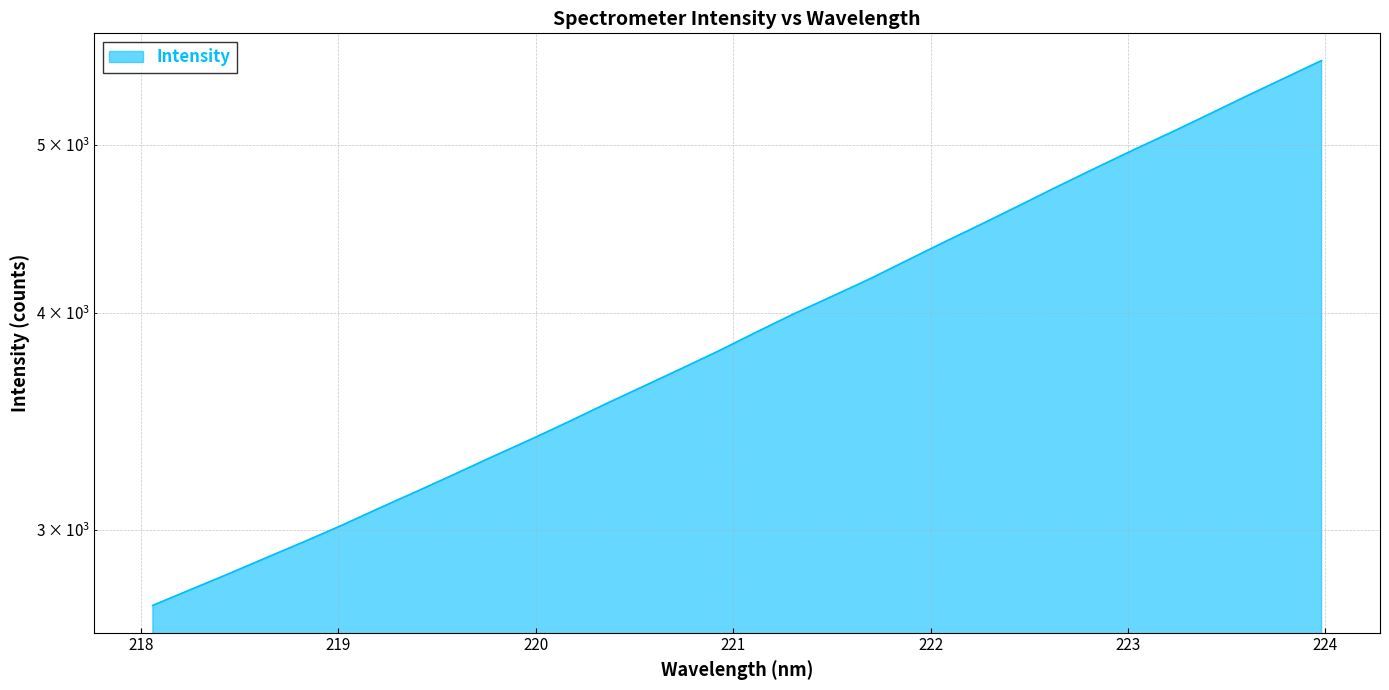

Rank the categories by value from highest to lowest.

223.9802, 223.7895, 223.5987, 223.408, 223.2172, 223.0264, 222.8355, 222.6447, 222.4538, 222.263, 222.0721, 221.8812, 221.6902, 221.4993, 221.3083, 221.1174, 220.9264, 220.7354, 220.5444, 220.3533, 220.1623, 219.9712, 219.7801, 219.589, 219.3979, 219.2067, 219.0156, 218.8244, 218.6332, 218.442, 218.2508, 218.0596